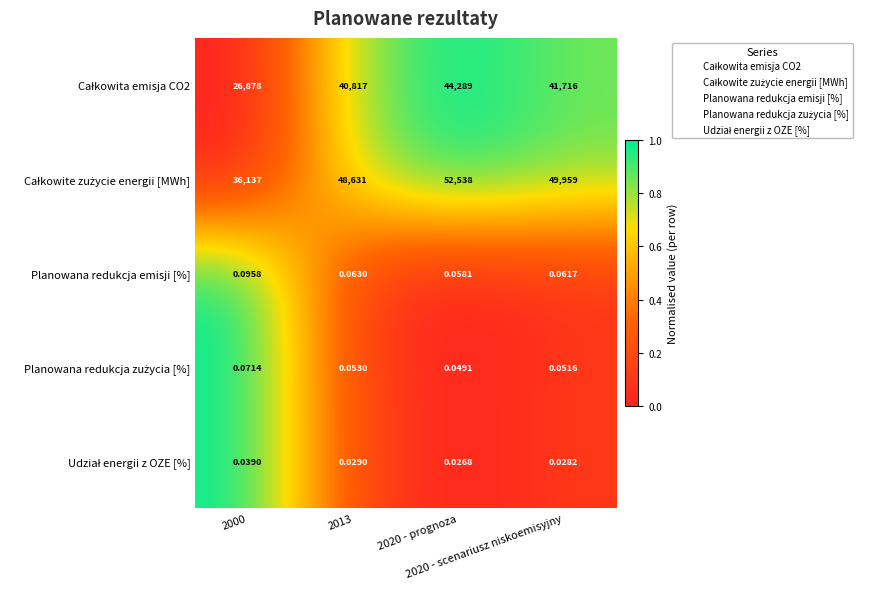

What is the difference between the highest and lowest values at 2013?

48631.0